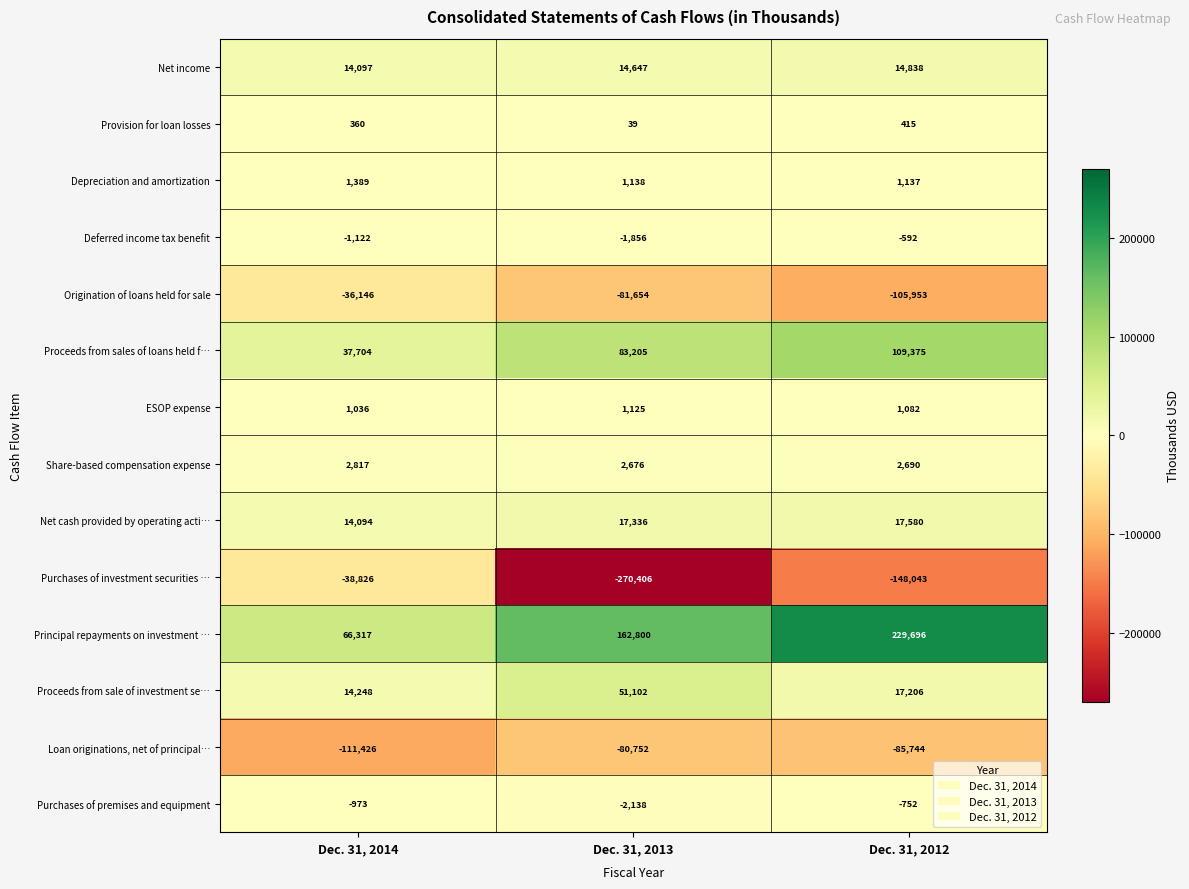

Which label corresponds to the smallest value in the chart?

Dec. 31, 2013